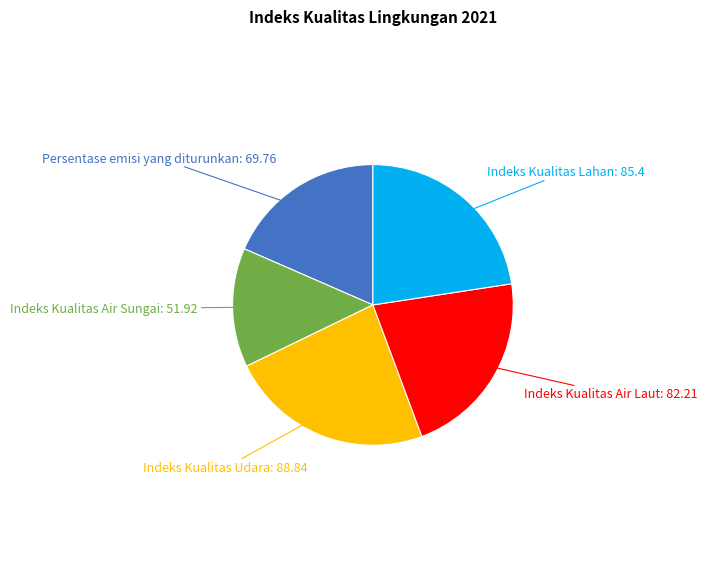

Does any single category account for the majority?

No